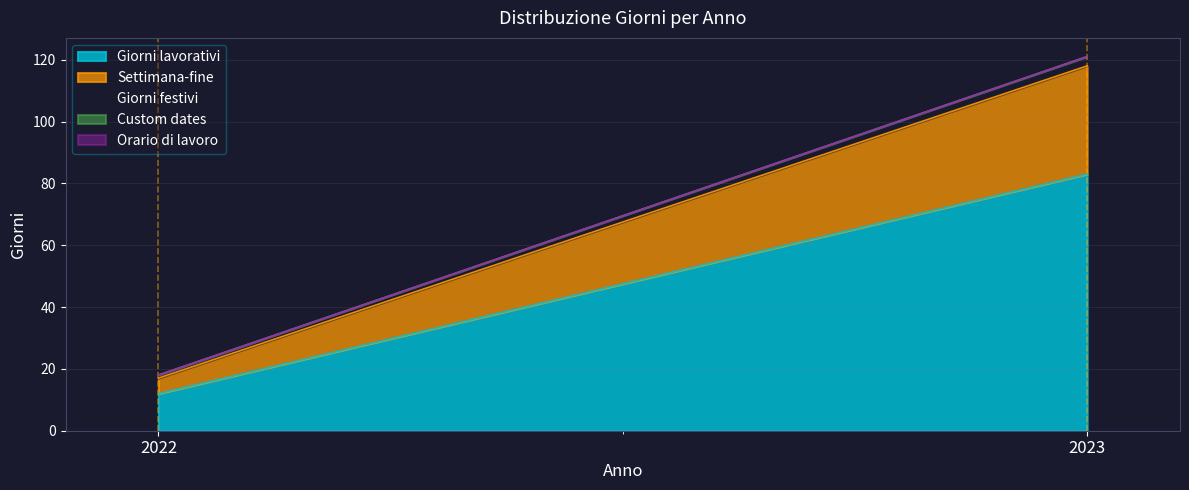

Which has a higher value, 2022 or 2023?

2023